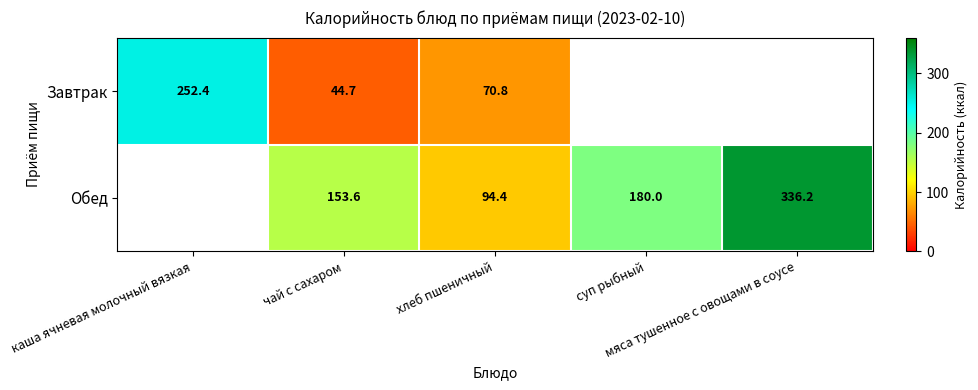

Which category has the highest value across all series?

мяса тушенное с овощами в соусе